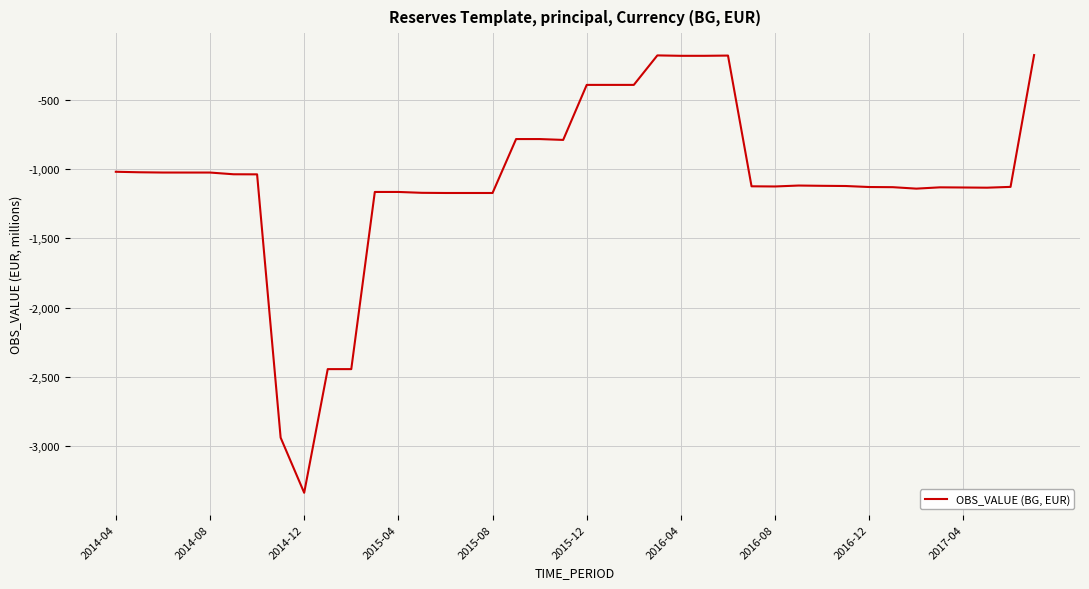

What is the difference between the maximum and minimum values?

3154.5